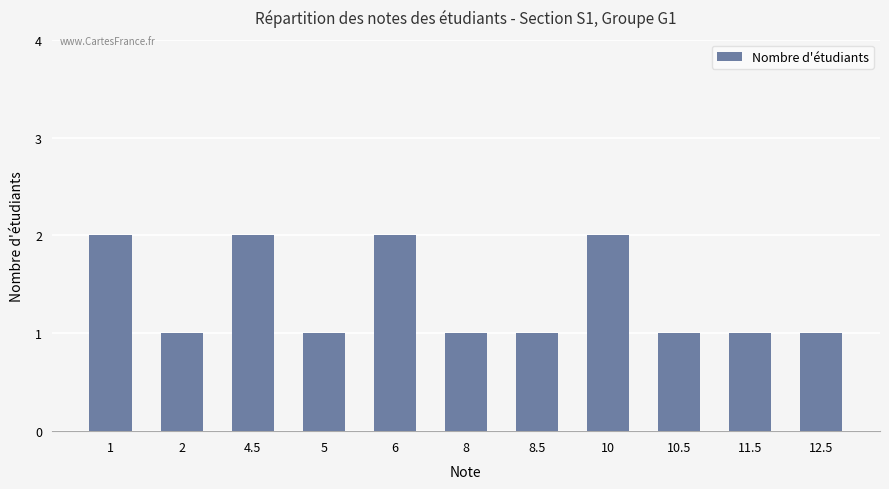

What is the label of the 5th bar from the left?

6